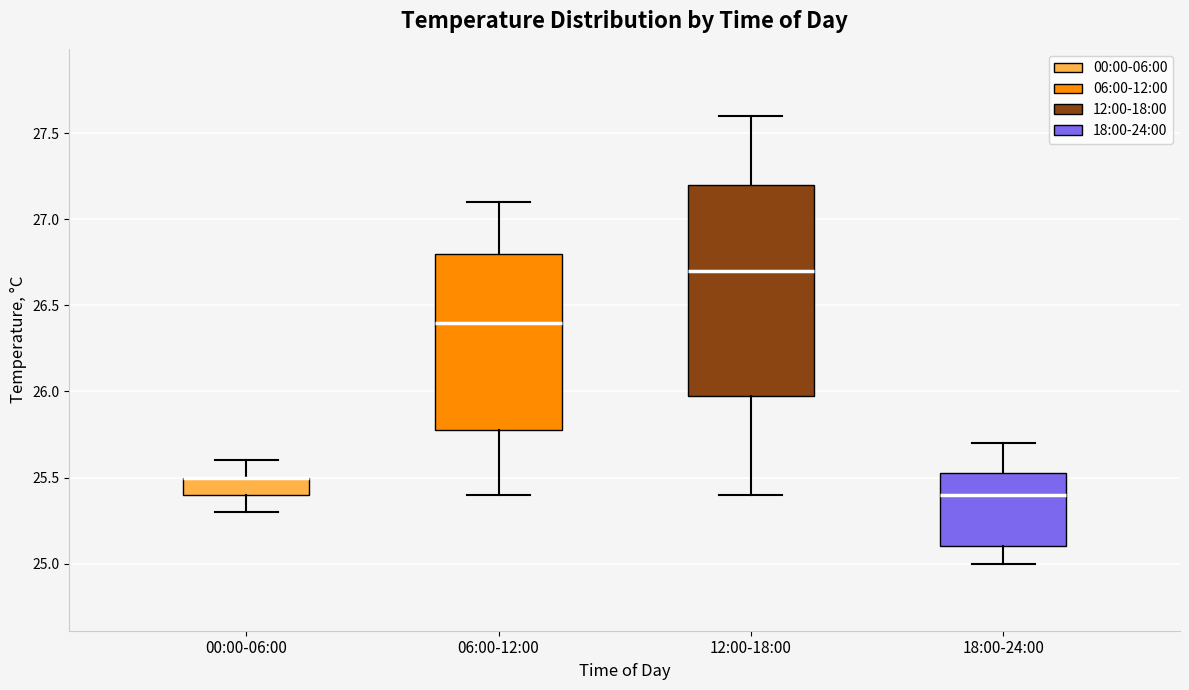

Reading left to right, read every box against the y-axis: the position of its median line, the range the box covers, and the ends of its whiskers. The values are not printed on the chart, so give them approximately, as read against the axis.

00:00-06:00: median 25.50 (drawn on the box's upper edge), box 25.40 to 25.50, whiskers 25.30 to 25.60
06:00-12:00: median 26.40, box 25.80 to 26.80, whiskers 25.40 to 27.10
12:00-18:00: median 26.70, box 26.00 to 27.20, whiskers 25.40 to 27.60
18:00-24:00: median 25.40, box 25.10 to 25.55, whiskers 25.00 to 25.70